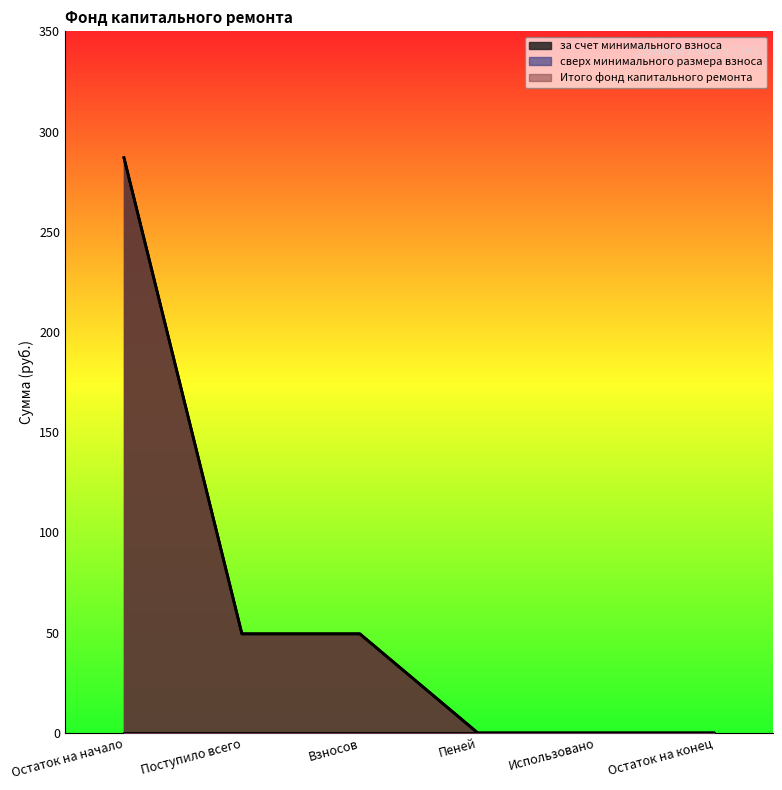

Which category has the lowest value across all series?

Пеней